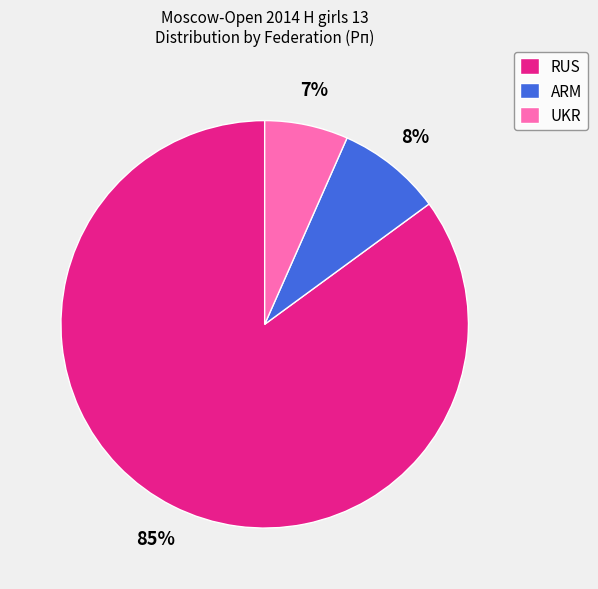

Which category has the smallest portion of the pie?

UKR